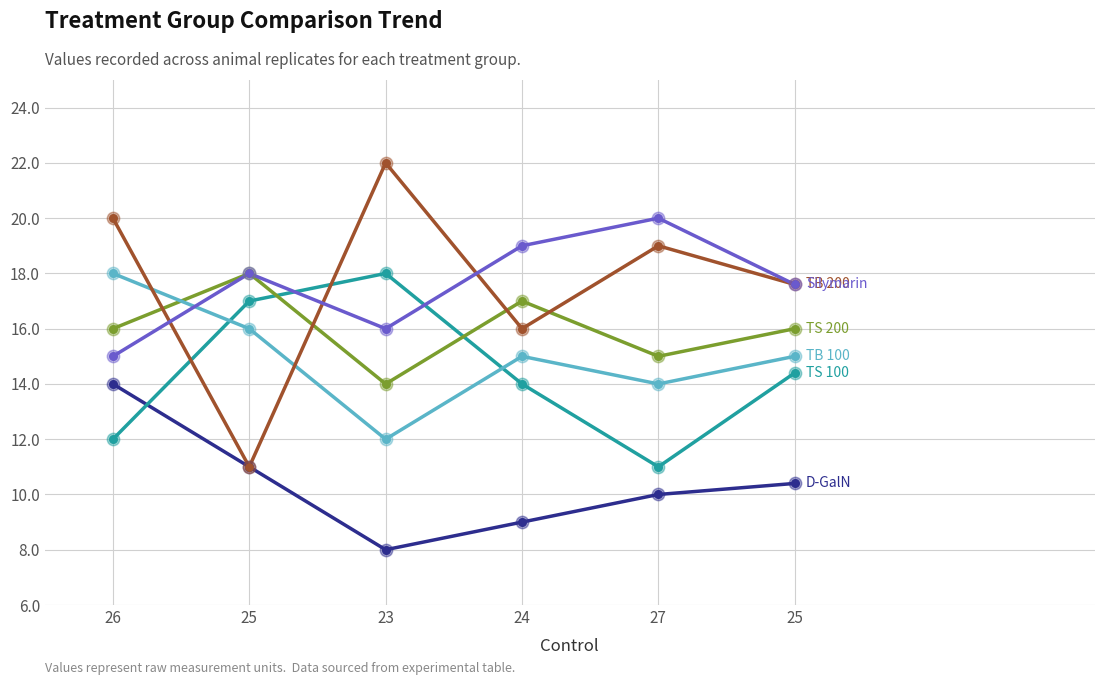

How many lines are shown in the chart?

6